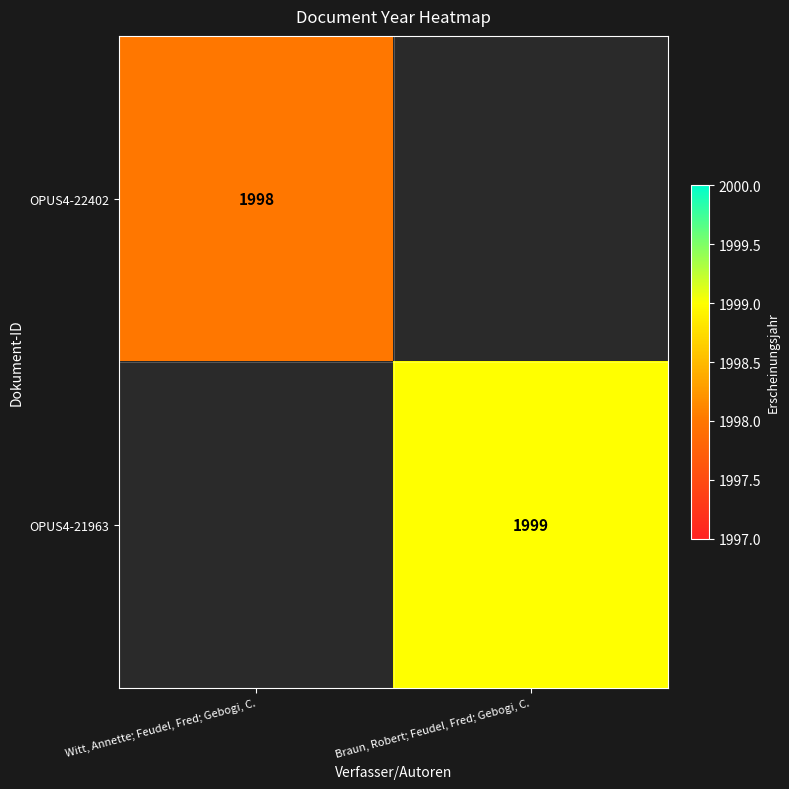

True or false: OPUS4-21963 has a value of 1034 at Braun, Robert; Feudel, Fred; Gebogi, C..

False